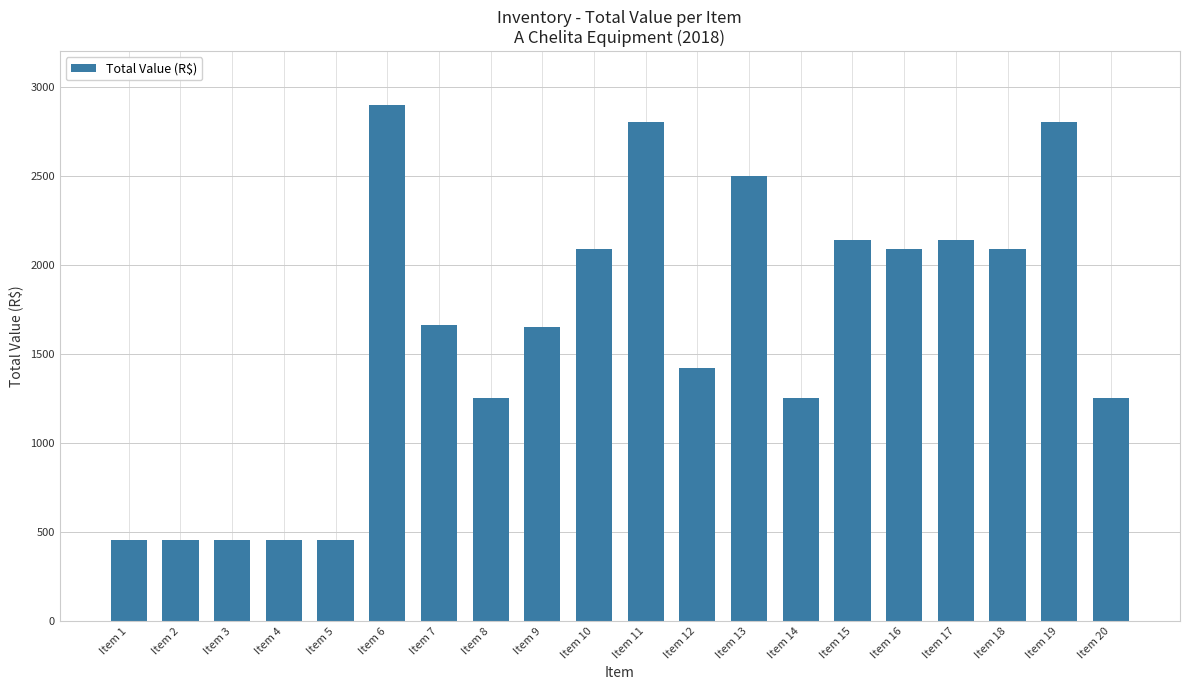

What is the smallest value displayed?

455.0